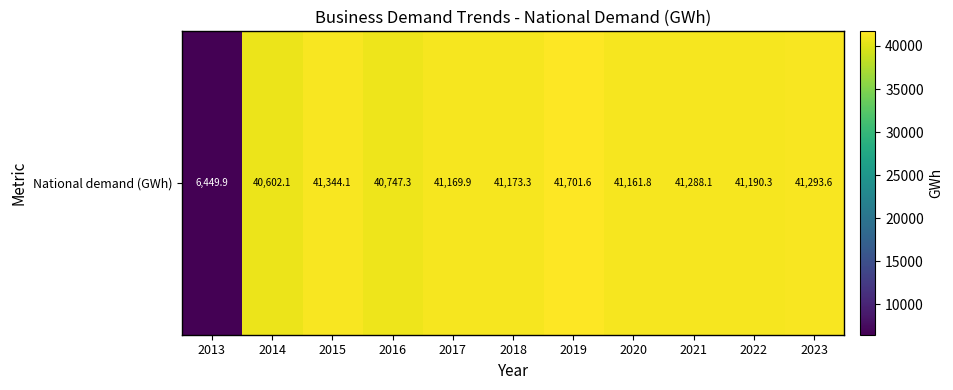

What is the smallest value displayed?

6449.9